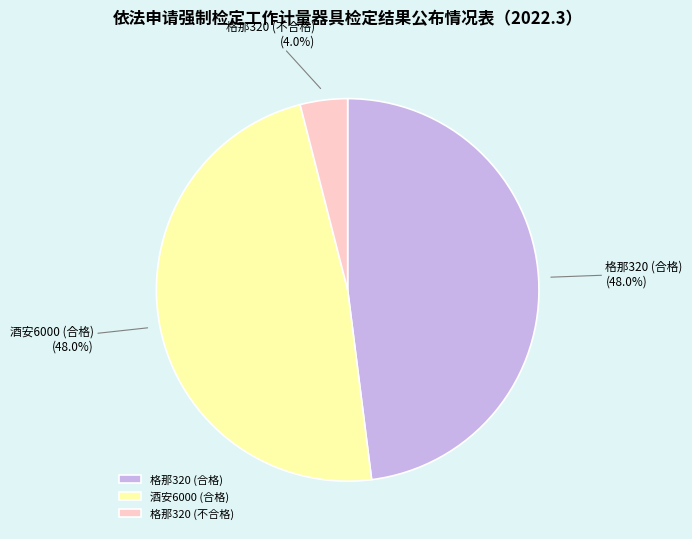

What percentage is the 酒安6000 (合格) slice, to the nearest percent?

48%